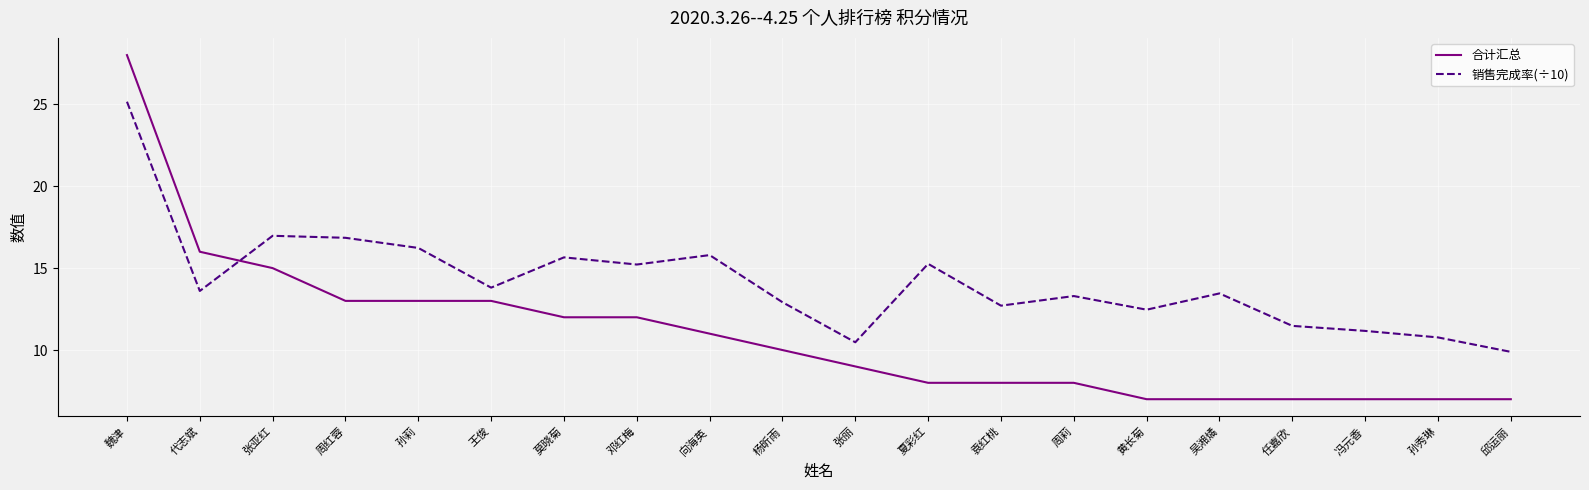

In 销售完成率(÷10), how many points are higher than both neighbors (excluding endpoints)?

6